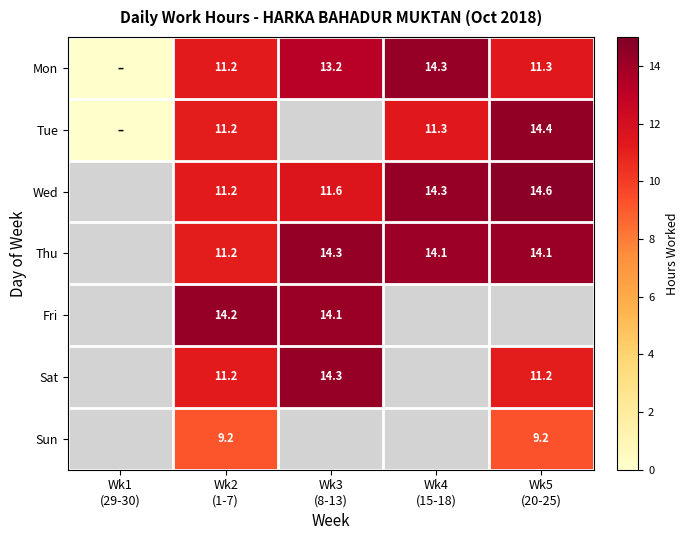

How many data points does each series have?

5